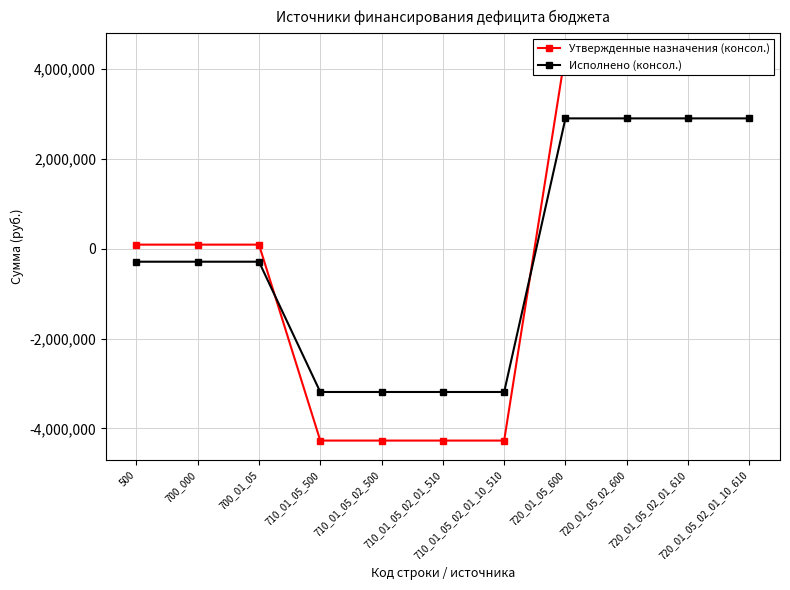

Reading left to right, extract all data points from this chart.

Утвержденные назначения (консол.): 89546.2	89546.2	89546.2	-4272100.0	-4272100.0	-4272100.0	-4272100.0	4361646.2	4361646.2	4361646.2	4361646.2
Исполнено (консол.): -290505.5	-290505.5	-290505.5	-3190364.1	-3190364.1	-3190364.1	-3190364.1	2899858.6	2899858.6	2899858.6	2899858.6